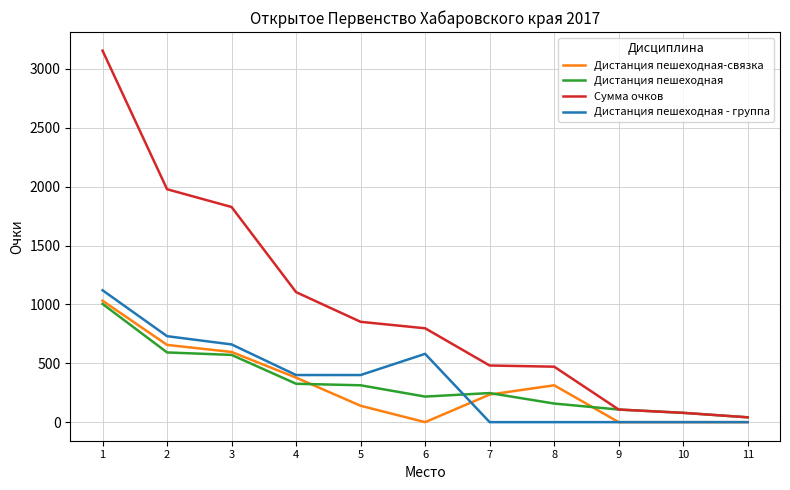

The value of Дистанция пешеходная - группа at 2 is 388. True or false?

False